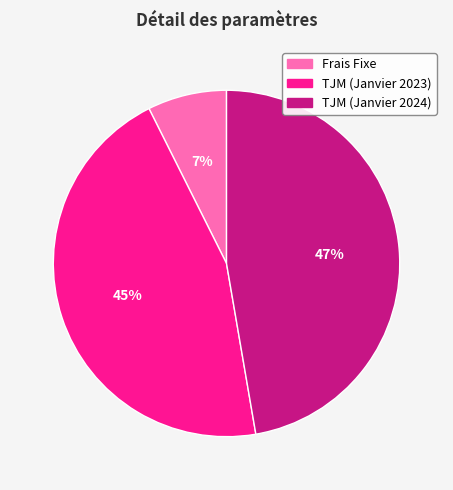

Is the sum of TJM (Janvier 2024) and TJM (Janvier 2023) greater than half?

Yes